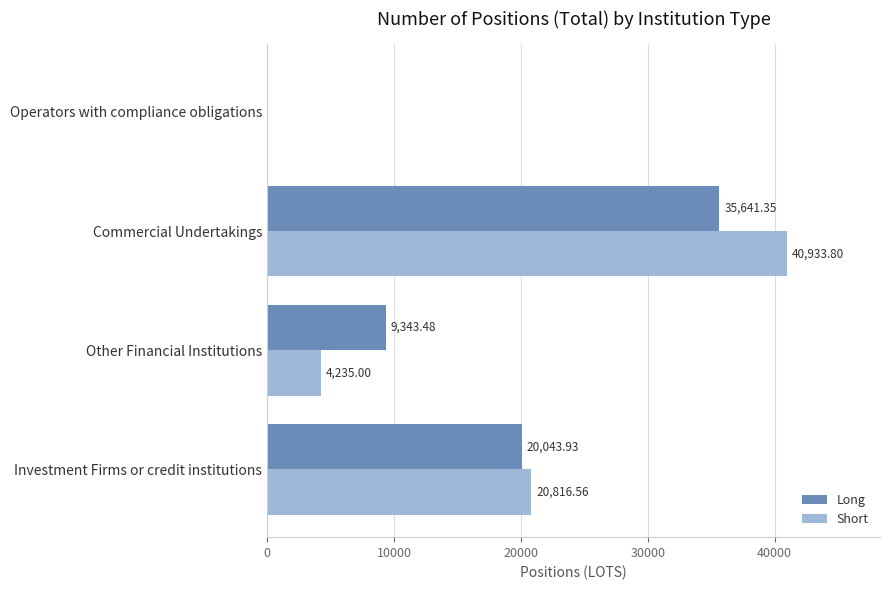

At which category is the sum across all series the highest?

Commercial Undertakings